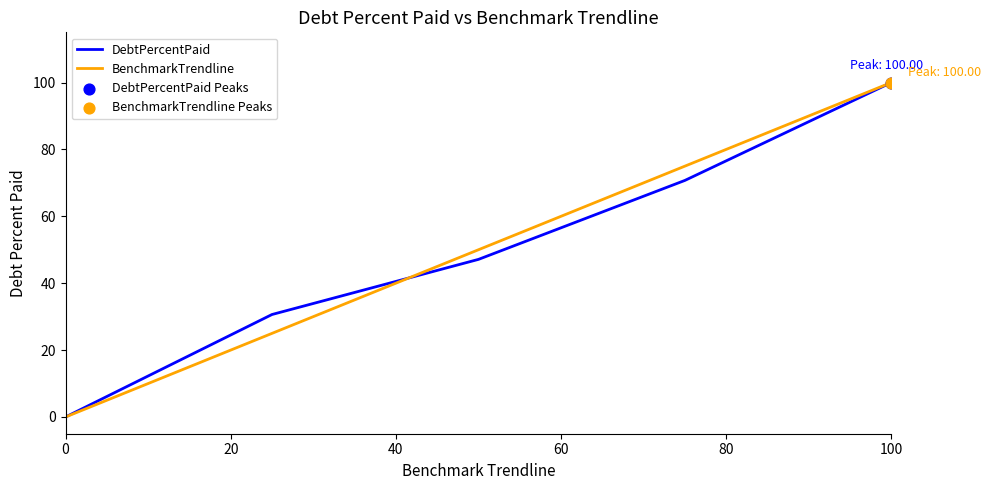

What is the greatest value displayed?

100.0